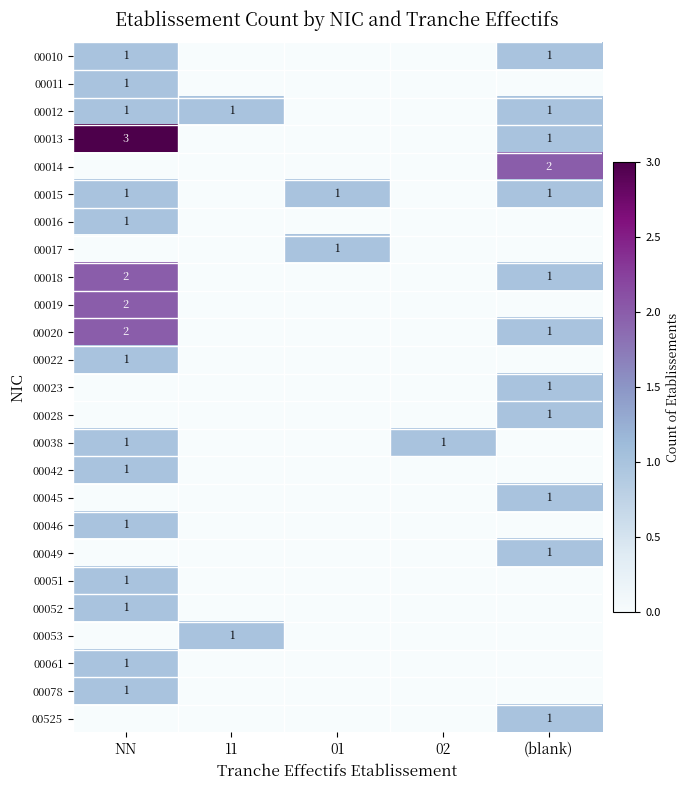

How many data points does each series have?

5